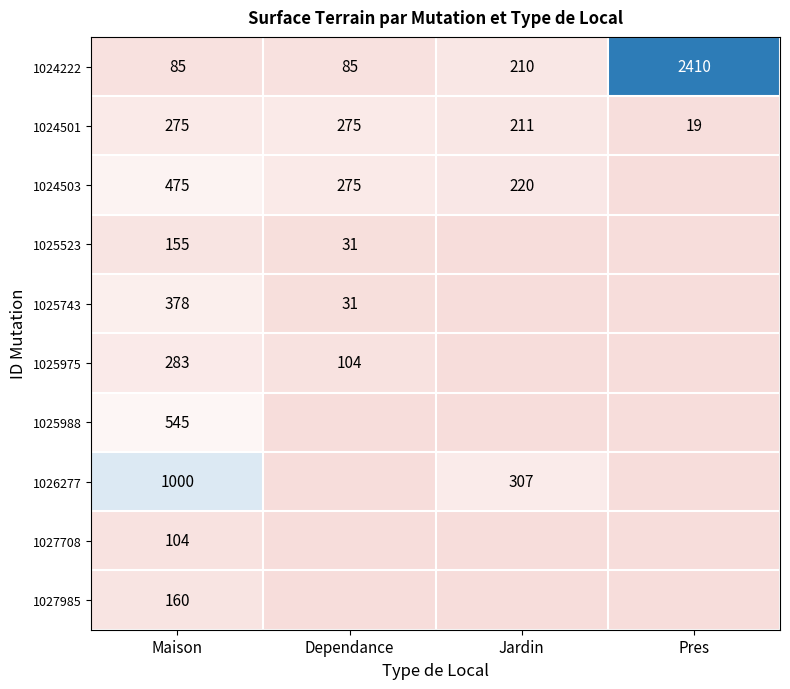

The 1024501 series shows 66 at Jardin. True or false?

False